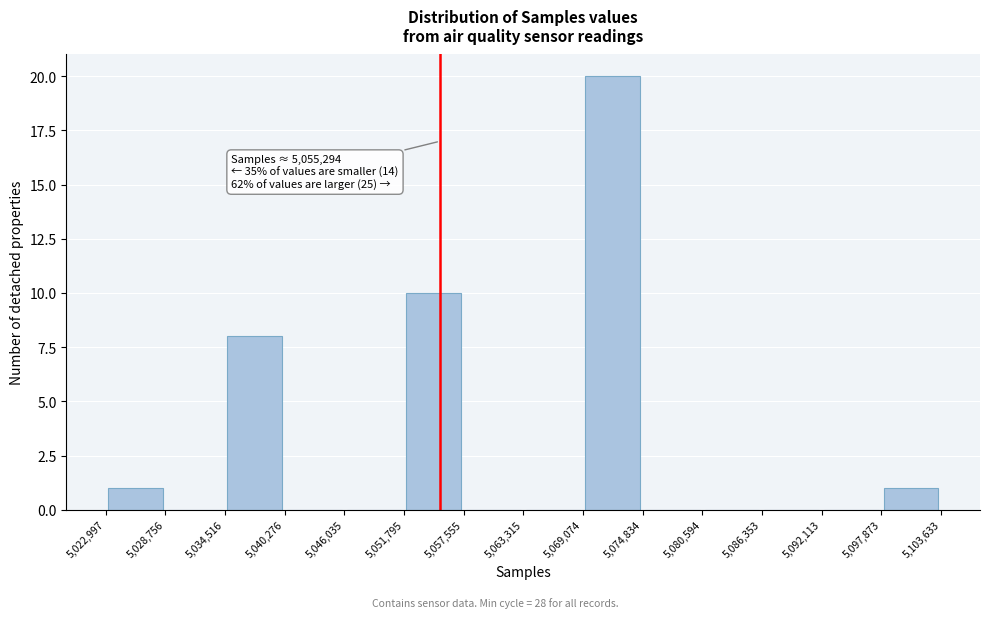

Which range on the x-axis has the tallest bar?

5,069,074 to 5,074,834